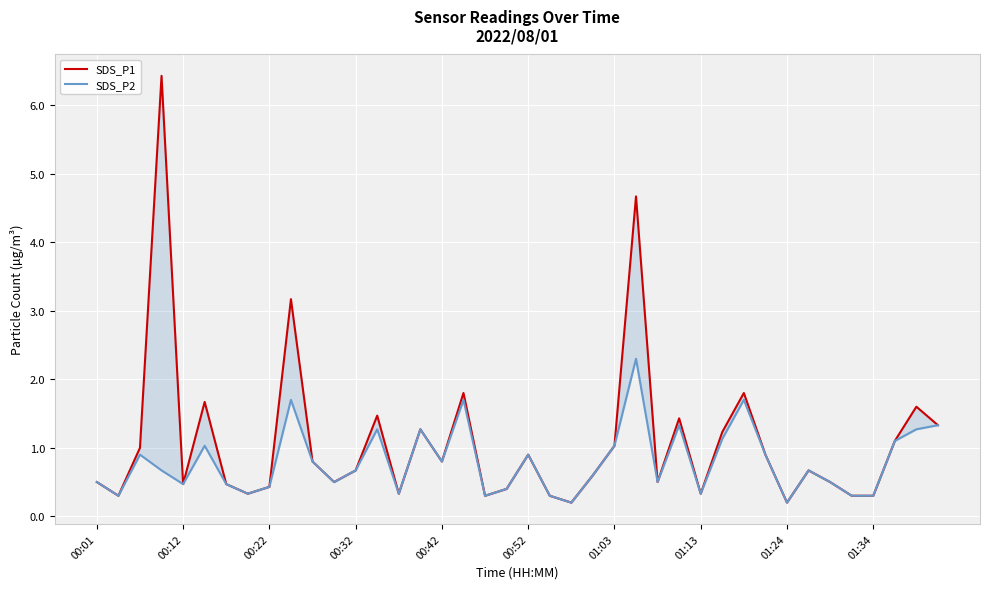

The value of SDS_P2 at 13 is 1.3. True or false?

True